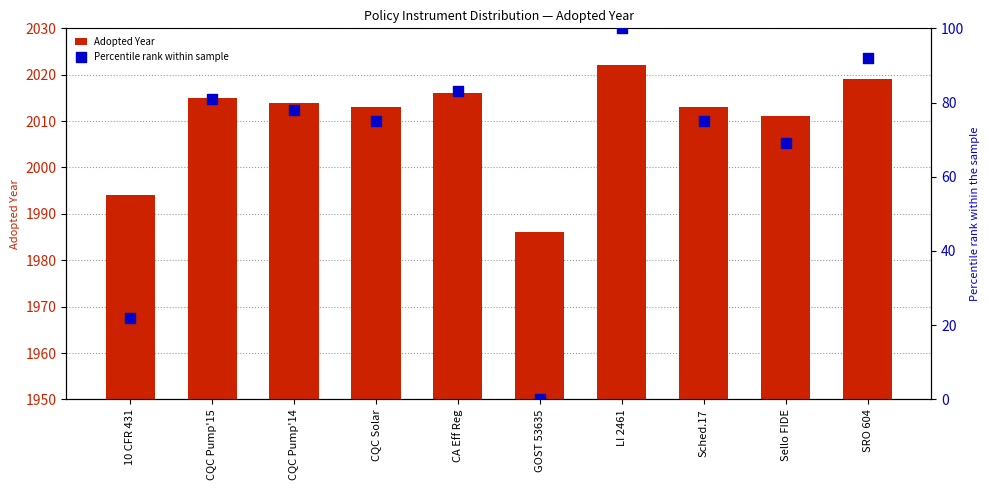

Which series has the largest total across all categories?

Adopted Year